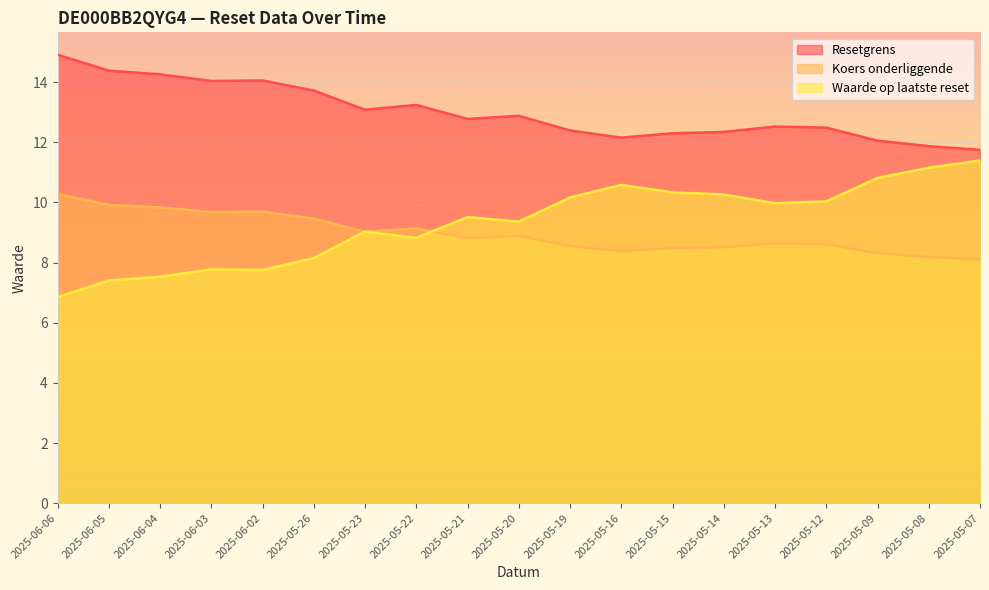

How many interior local valleys does the Koers onderliggende series have?

4